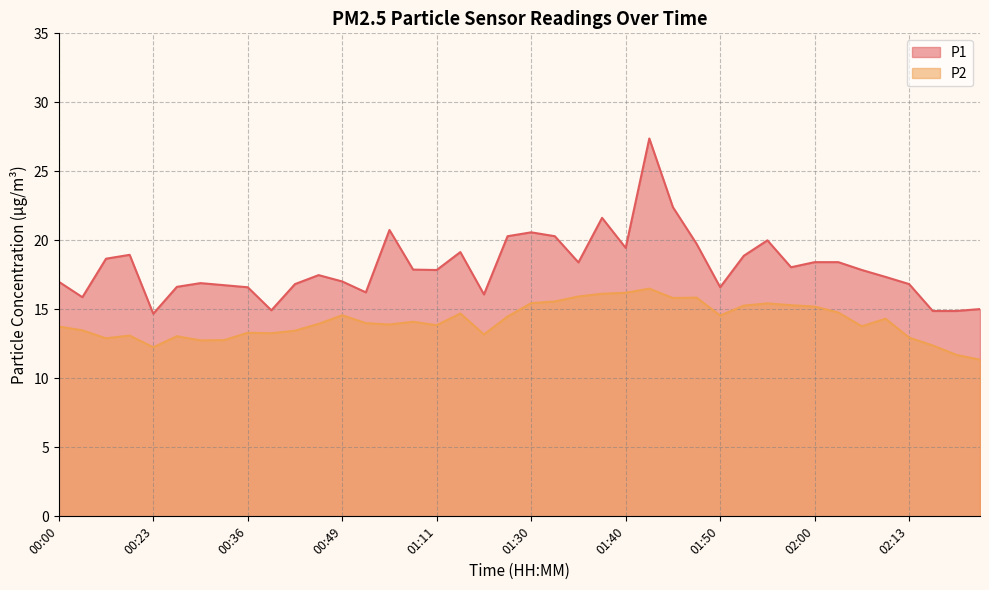

What is the difference between the maximum and minimum values in the P1 series?

12.7